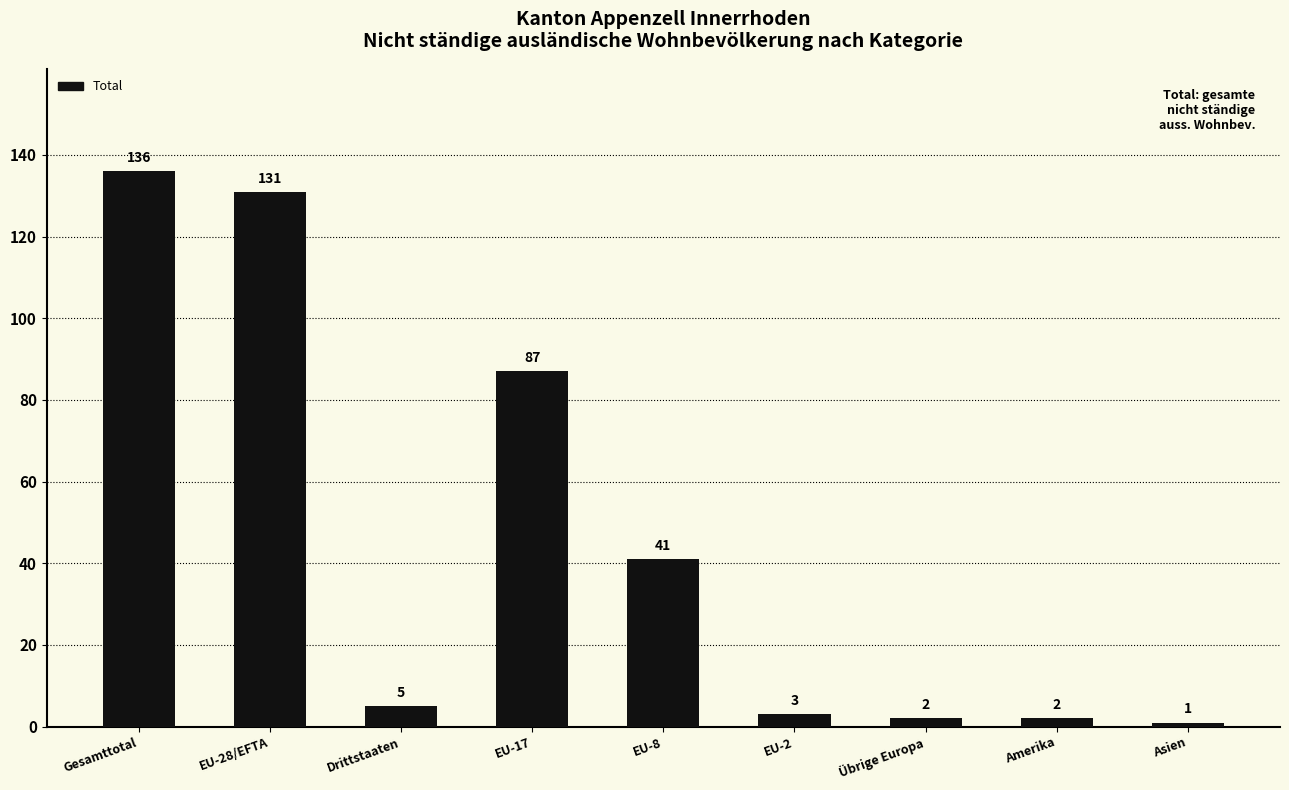

What is the change in value from Amerika to Asien?

-1